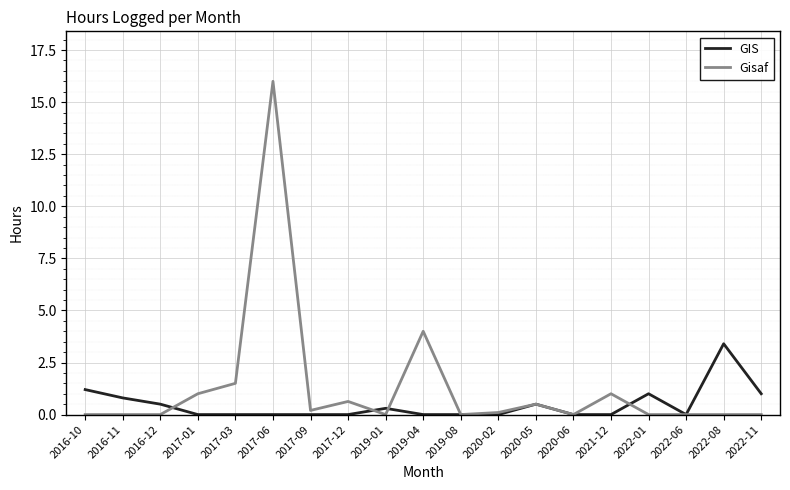

What is the average value of the Gisaf series?

1.3